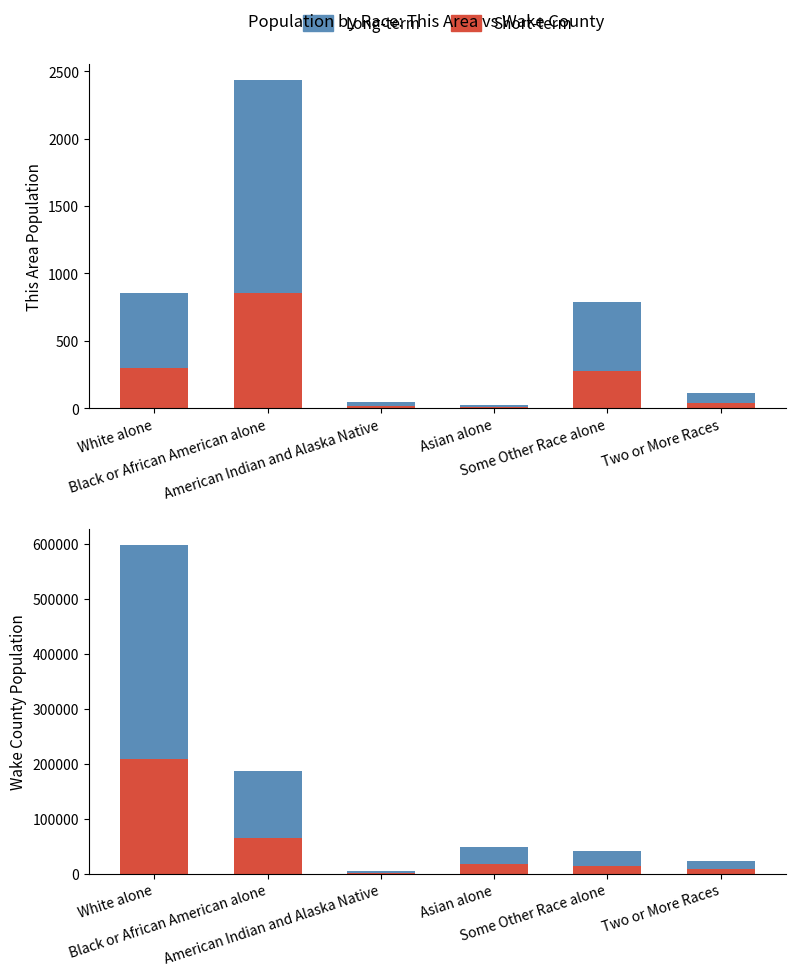

How many data points in Long-term are above 31559?

3